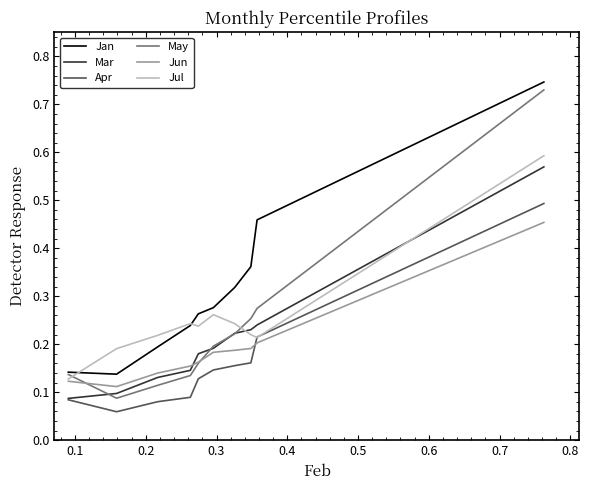

Which series has the largest range (max minus min)?

May